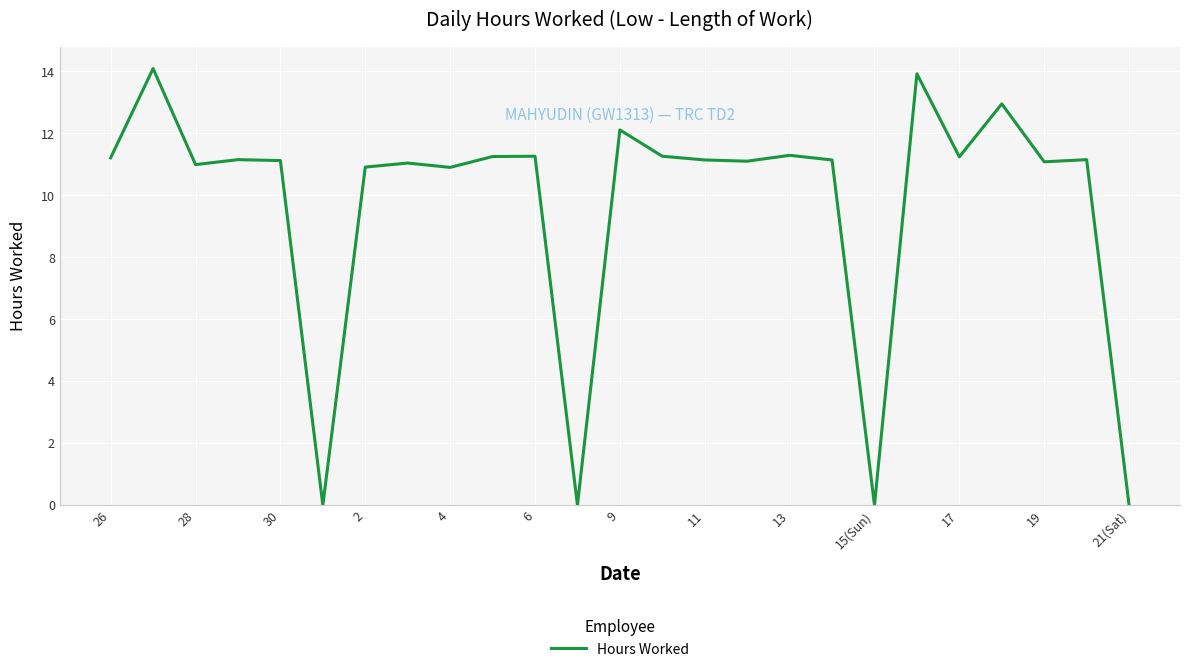

What is the greatest value displayed?

14.1